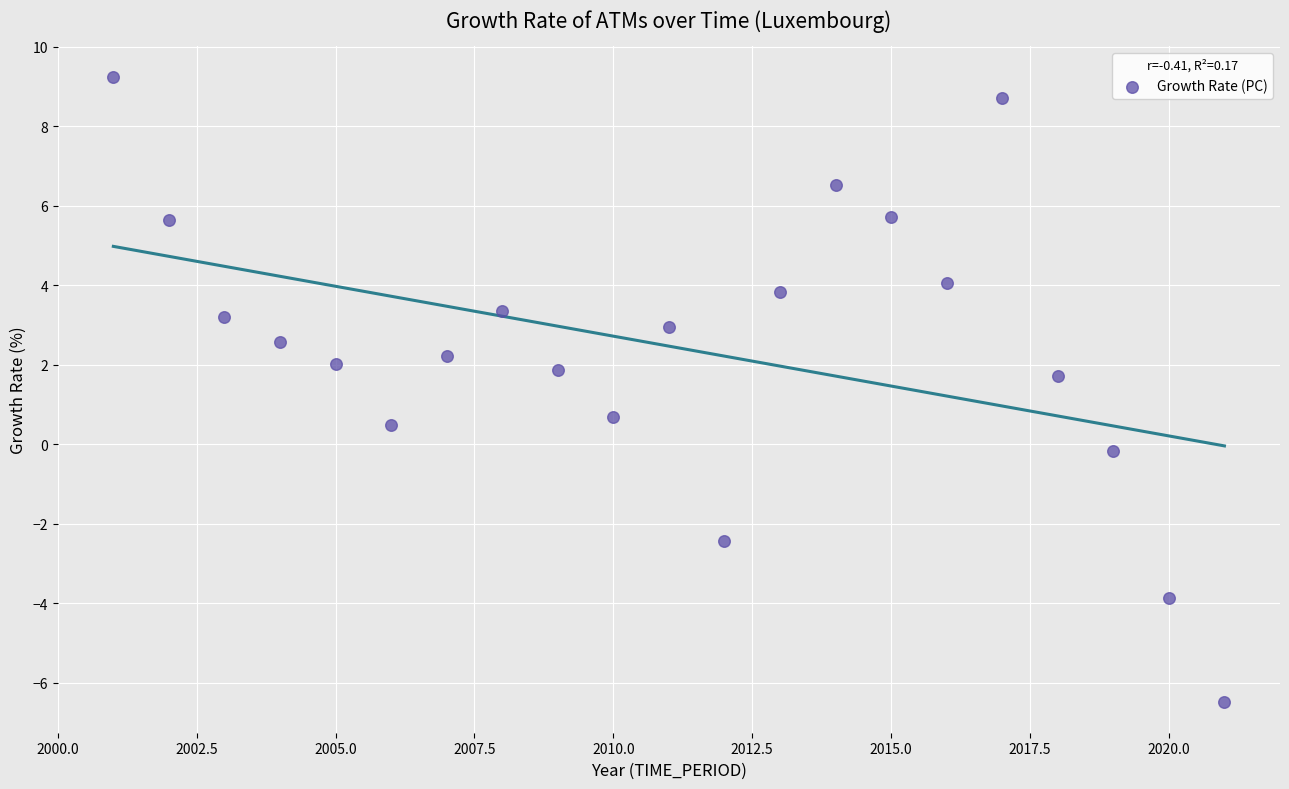

What Y value in the scatter plot is closest to 1?

0.7